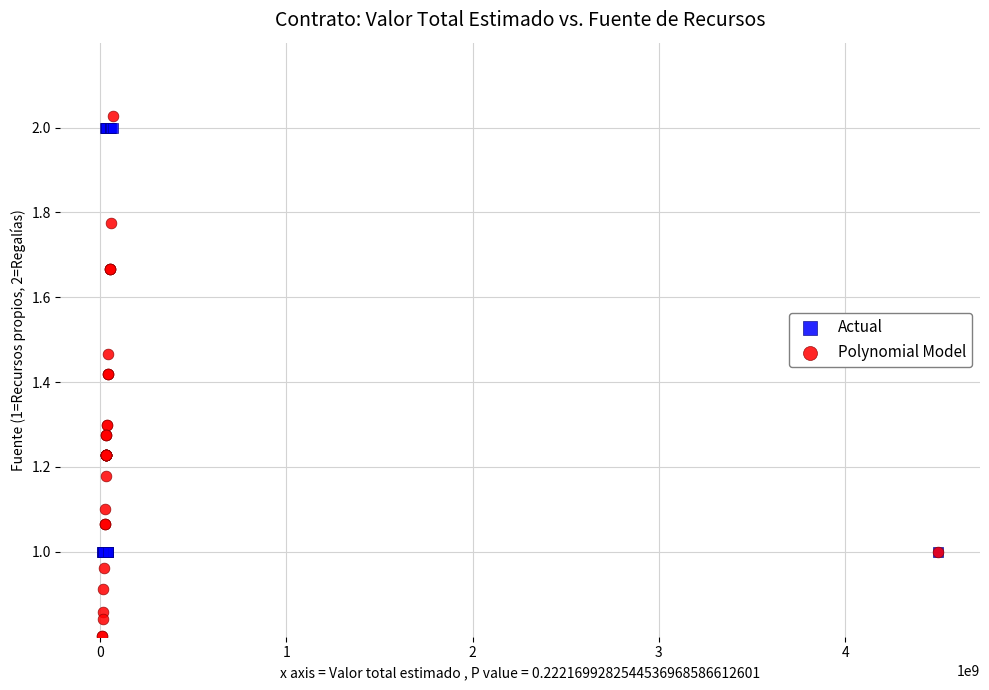

What are all the series names shown in the legend?

Actual, Polynomial Model